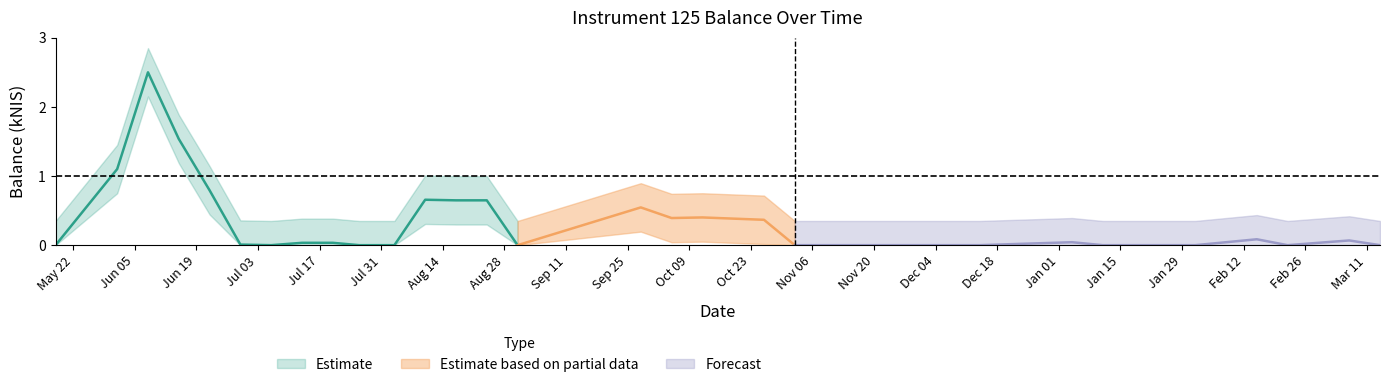

True or false: the data shows -1.4 at 2023-12-07.

False